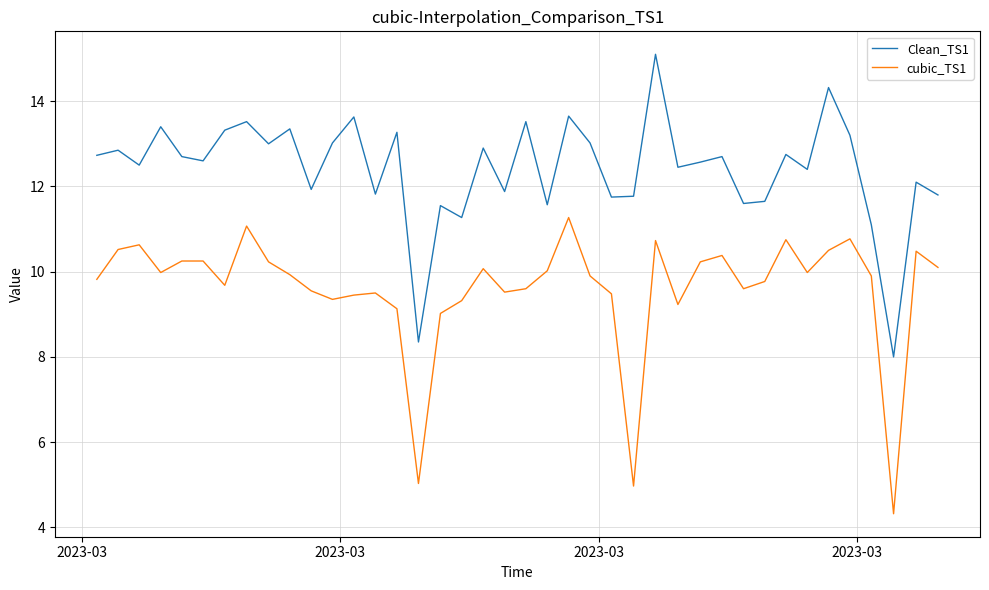

Which series has the largest total across all categories?

Clean_TS1